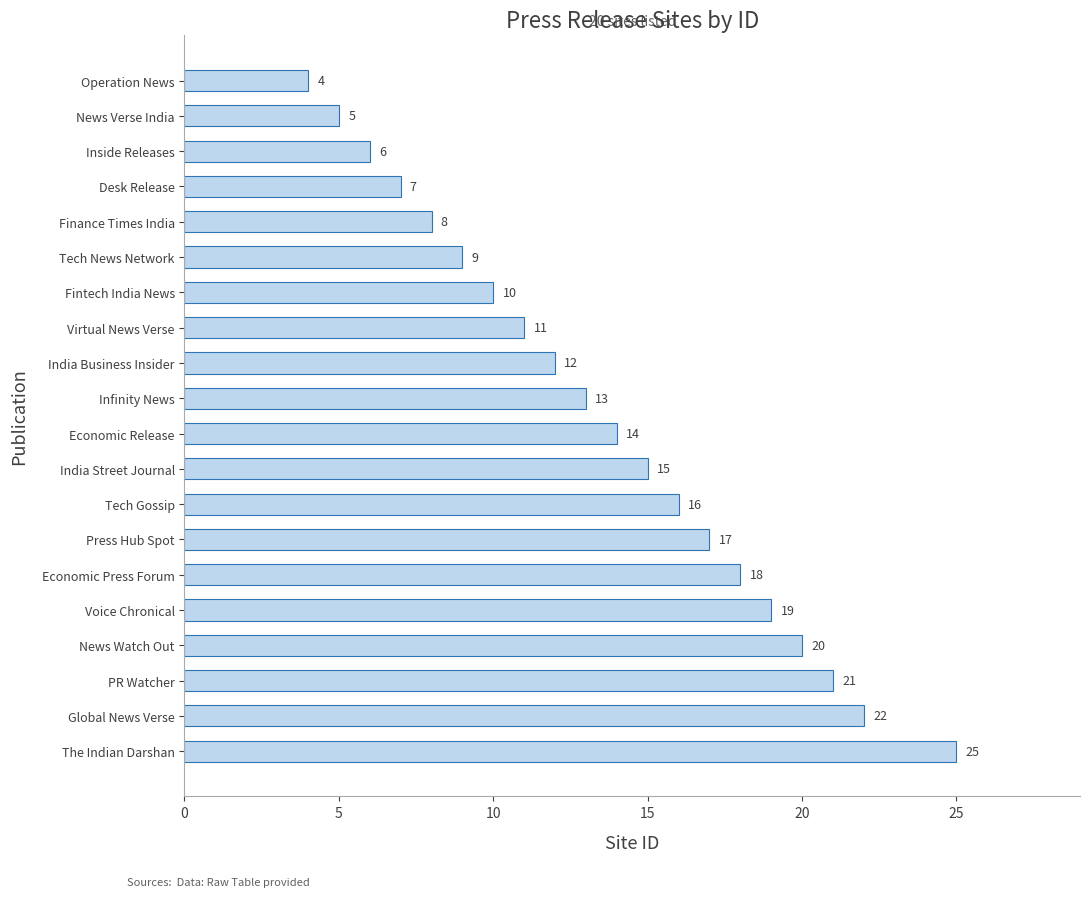

List the labels in order of value, largest first.

The Indian Darshan, Global News Verse, PR Watcher, News Watch Out, Voice Chronical, Economic Press Forum, Press Hub Spot, Tech Gossip, India Street Journal, Economic Release, Infinity News, India Business Insider, Virtual News Verse, Fintech India News, Tech News Network, Finance Times India, Desk Release, Inside Releases, News Verse India, Operation News